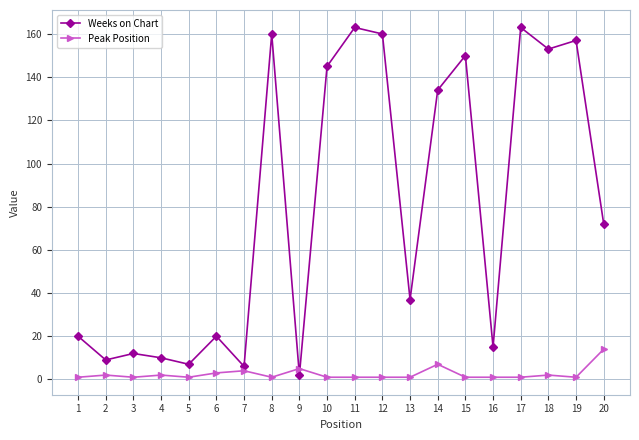

Which series changed the most between 5 and 8?

Weeks on Chart